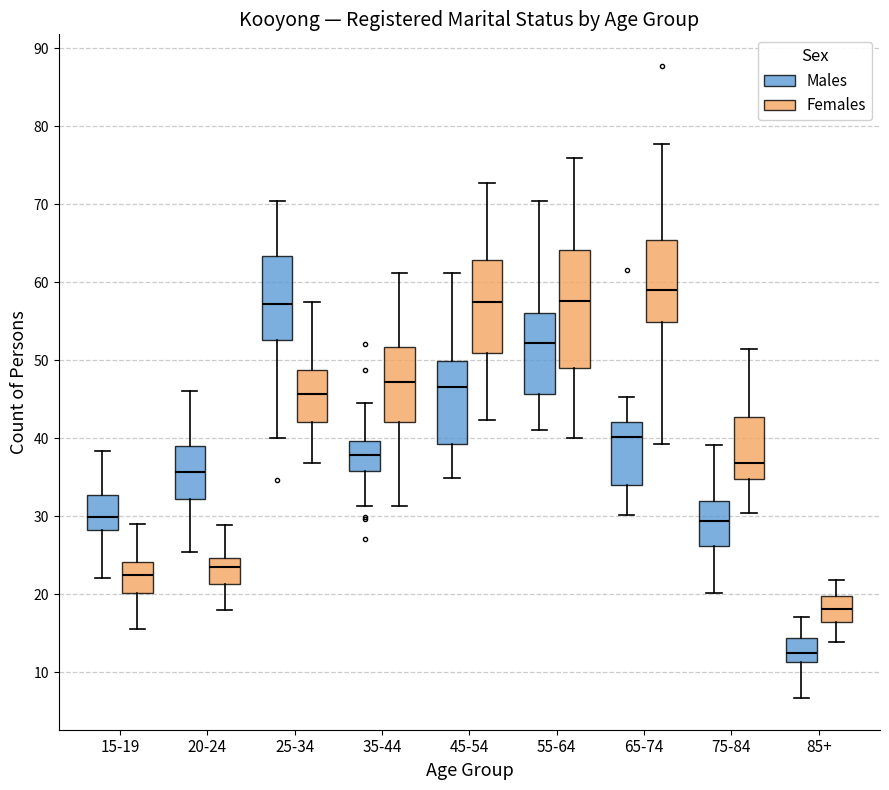

Reading left to right, transcribe this box plot: for each box, give where its median line is, the range the box spans, and where its two whiskers end, as read against the y-axis. The values are not printed on the chart, so give them approximately, as read against the axis.

15-19 (Males): median 30, box 28 to 33, whiskers 22 to 38
15-19 (Females): median 23, box 20 to 24, whiskers 16 to 29
20-24 (Males): median 36, box 32 to 39, whiskers 25 to 46
20-24 (Females): median 23, box 21 to 25, whiskers 18 to 29
25-34 (Males): median 57, box 53 to 63, whiskers 40 to 70
25-34 (Females): median 46, box 42 to 49, whiskers 37 to 57
35-44 (Males): median 38, box 36 to 40, whiskers 31 to 45
35-44 (Females): median 47, box 42 to 52, whiskers 31 to 61
45-54 (Males): median 47, box 39 to 50, whiskers 35 to 61
45-54 (Females): median 57, box 51 to 63, whiskers 42 to 73
55-64 (Males): median 52, box 46 to 56, whiskers 41 to 70
55-64 (Females): median 58, box 49 to 64, whiskers 40 to 76
65-74 (Males): median 40, box 34 to 42, whiskers 30 to 45
65-74 (Females): median 59, box 55 to 65, whiskers 39 to 78
75-84 (Males): median 29, box 26 to 32, whiskers 20 to 39
75-84 (Females): median 37, box 35 to 43, whiskers 30 to 51
85+ (Males): median 12, box 11 to 14, whiskers 7 to 17
85+ (Females): median 18, box 16 to 20, whiskers 14 to 22